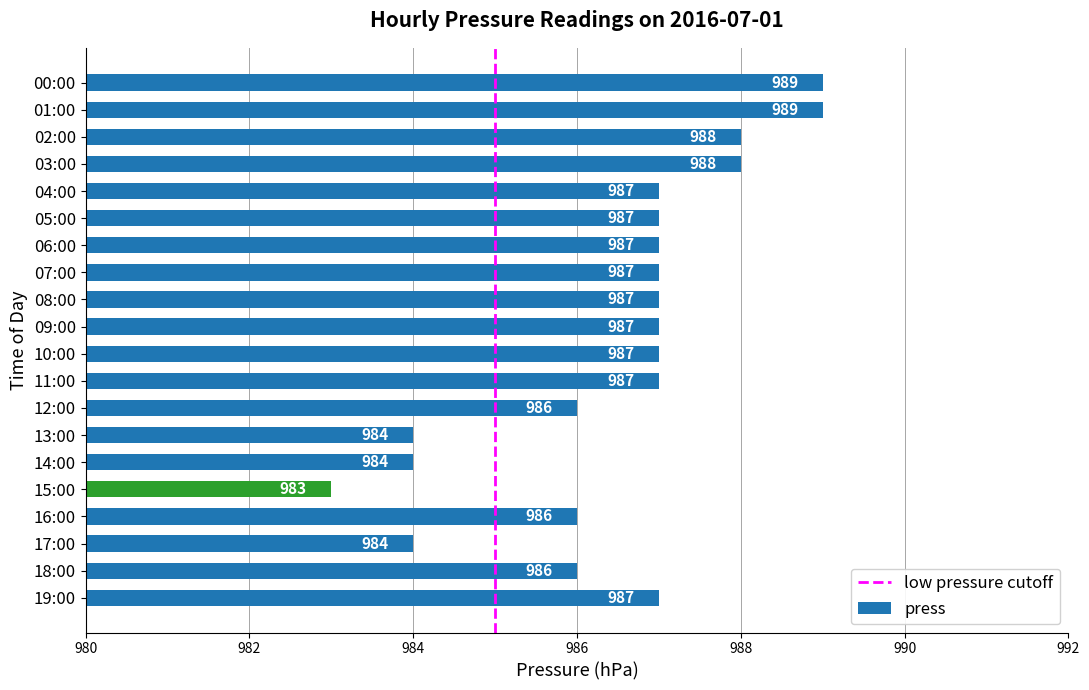

What is the smallest value displayed?

983